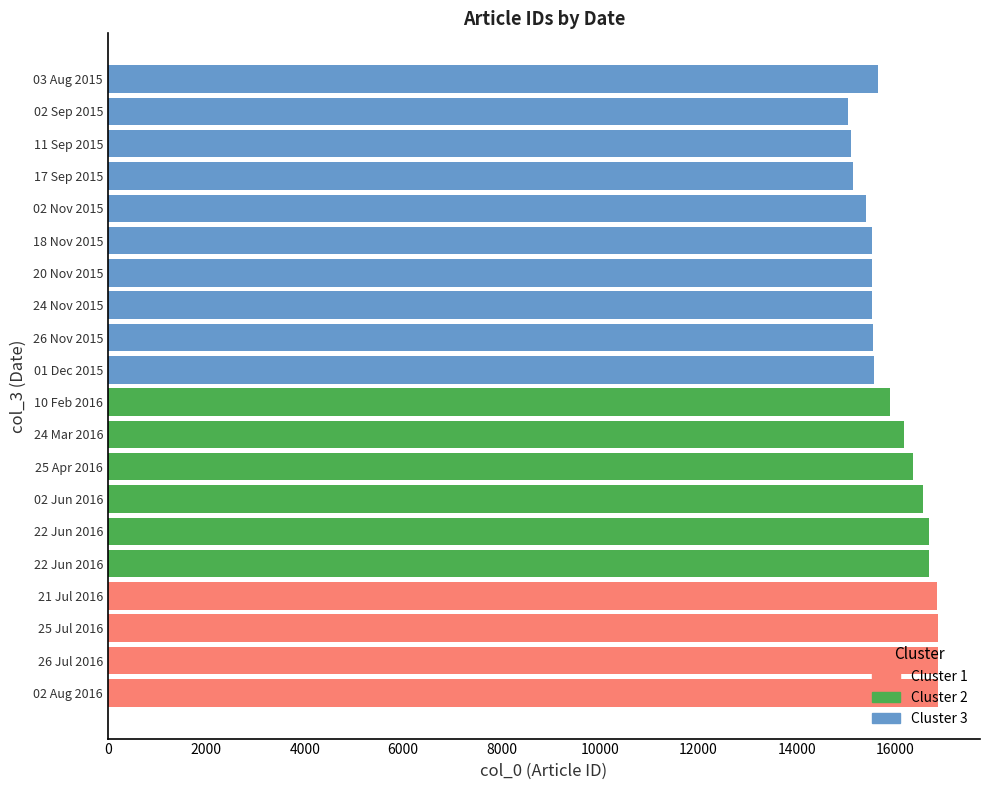

What is the label of the 16th bar from the left?

02 Nov 2015